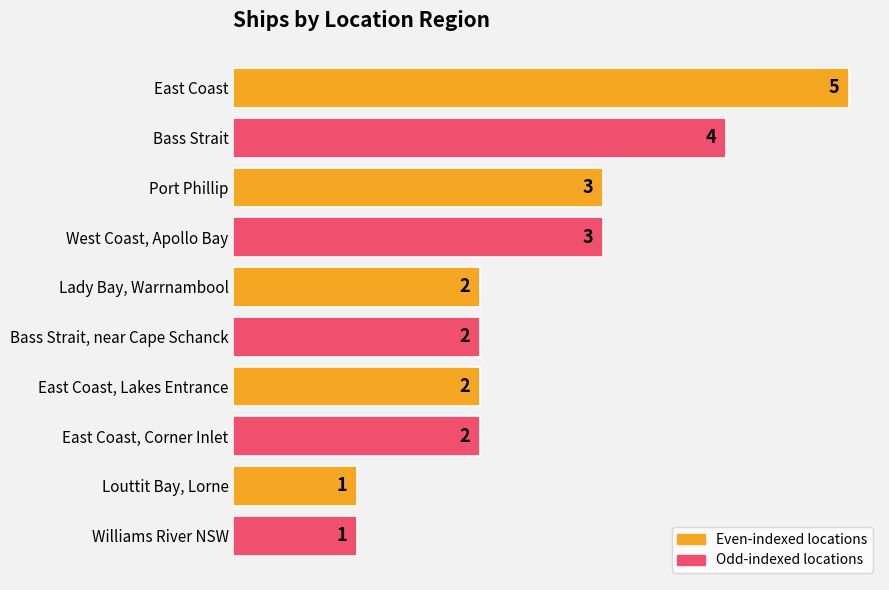

Reading top to bottom, what are all the values shown in this chart?

5	4	3	3	2	2	2	2	1	1